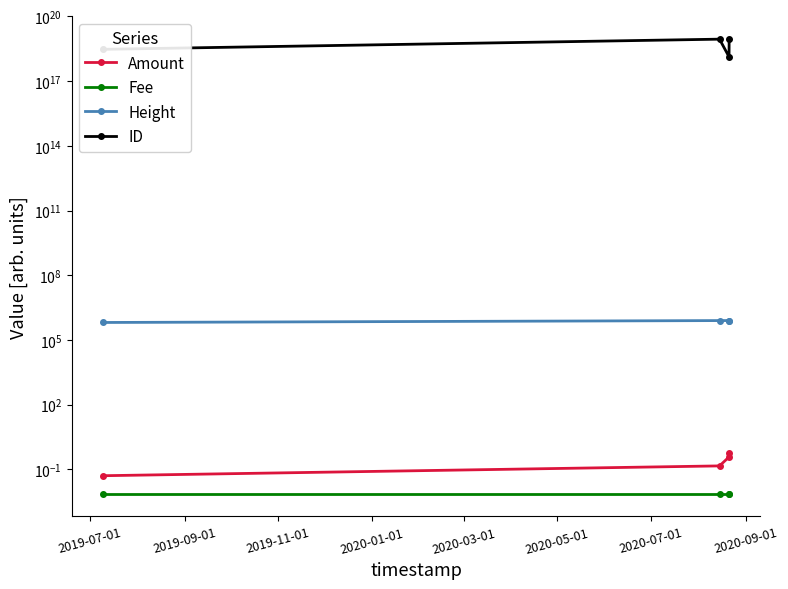

Reading left to right, list all the values displayed in this chart.

Amount: 0.1	0.1	0.4	0.6
Fee: 0.0	0.0	0.0	0.0
Height: 640760.0	784652.0	786889.0	786915.0
ID: 2995013009500217344.0	8867771954252579840.0	1347098152055952128.0	9128790228065489920.0